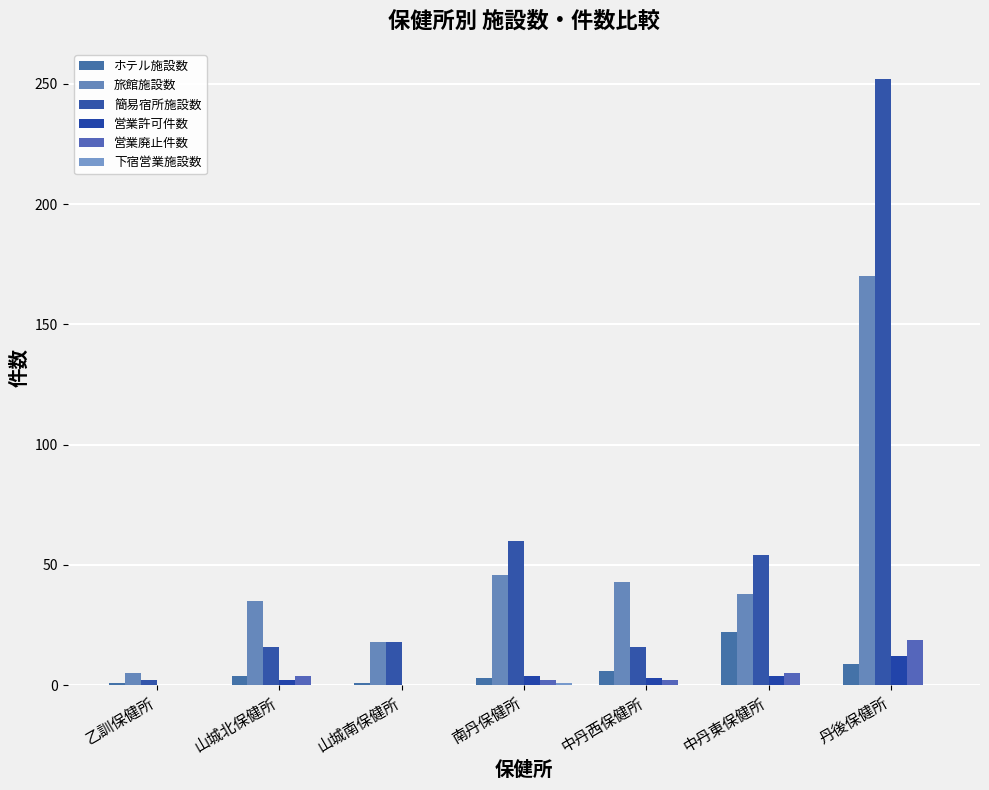

Count the number of data series in this chart.

6